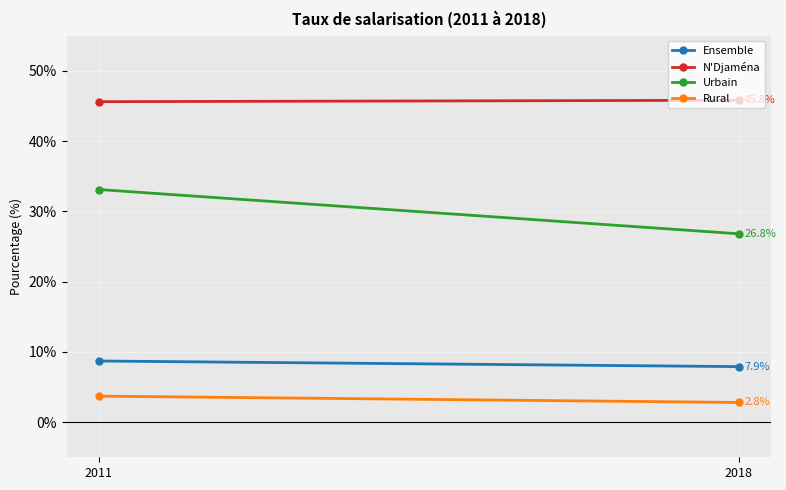

Which series has the largest total across all categories?

N'Djaména